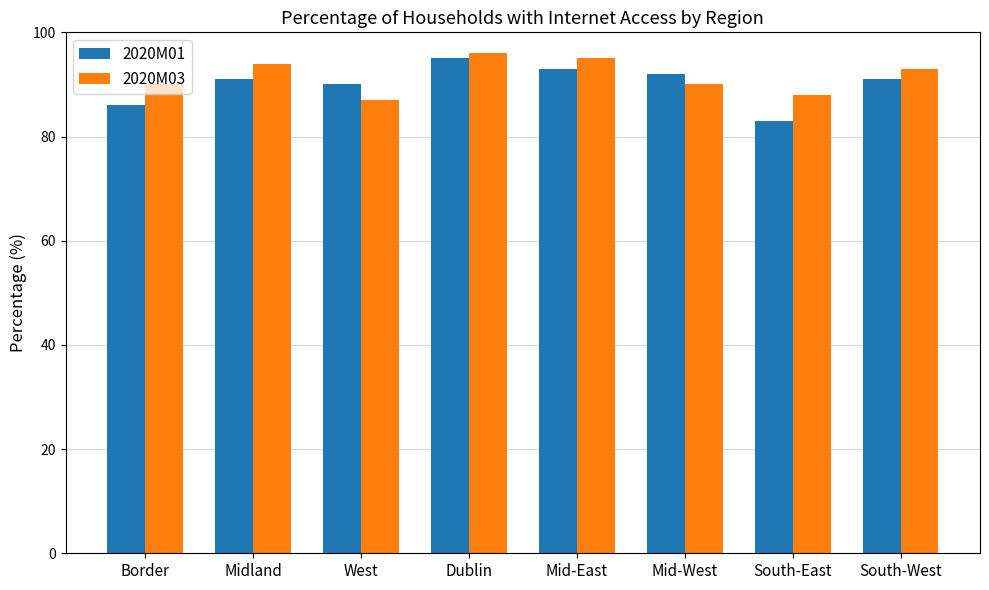

What is the difference between the second highest and minimum values in the 2020M03 series?

8